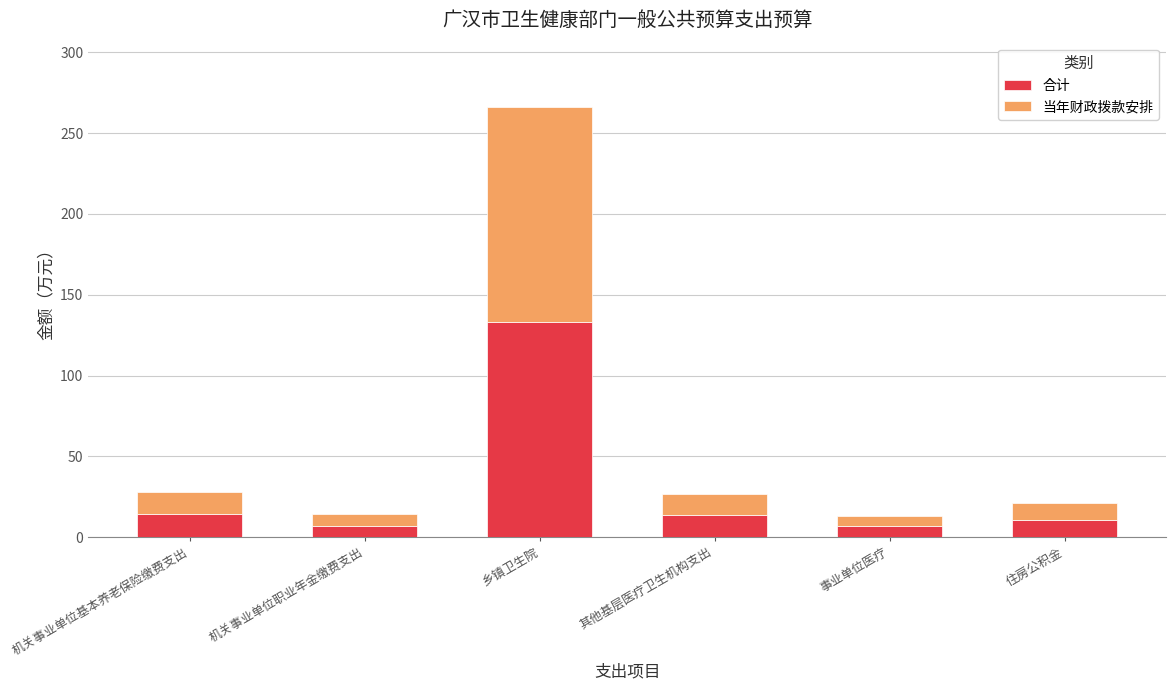

Count the number of categories in the chart.

6